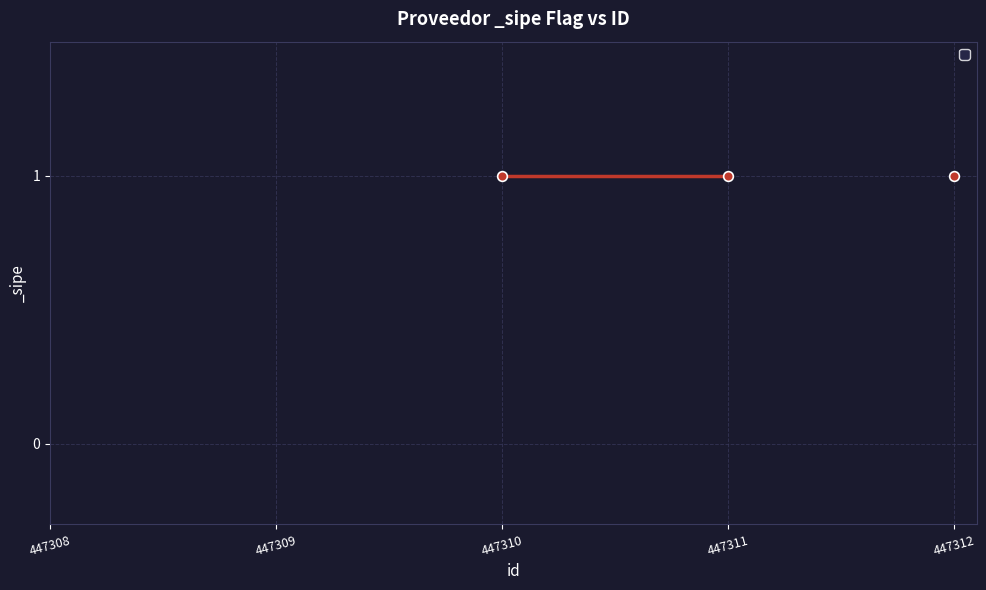

What is the label of the 2nd point from the right?

447311